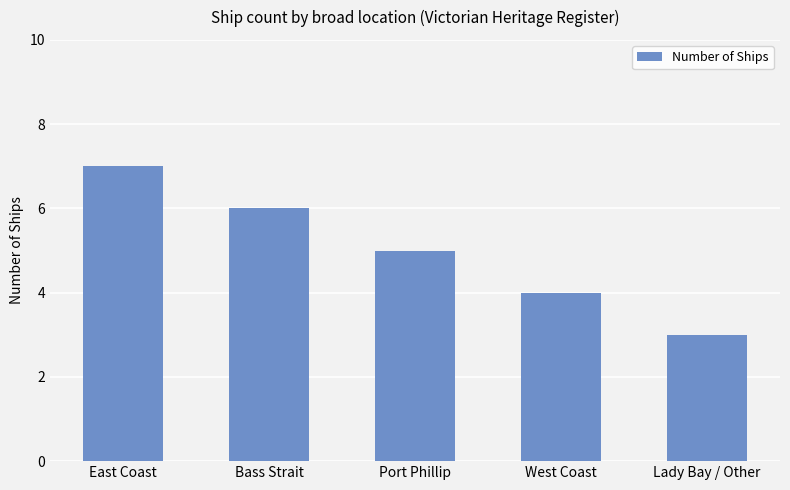

True or false: the data shows 5 at Port Phillip.

True